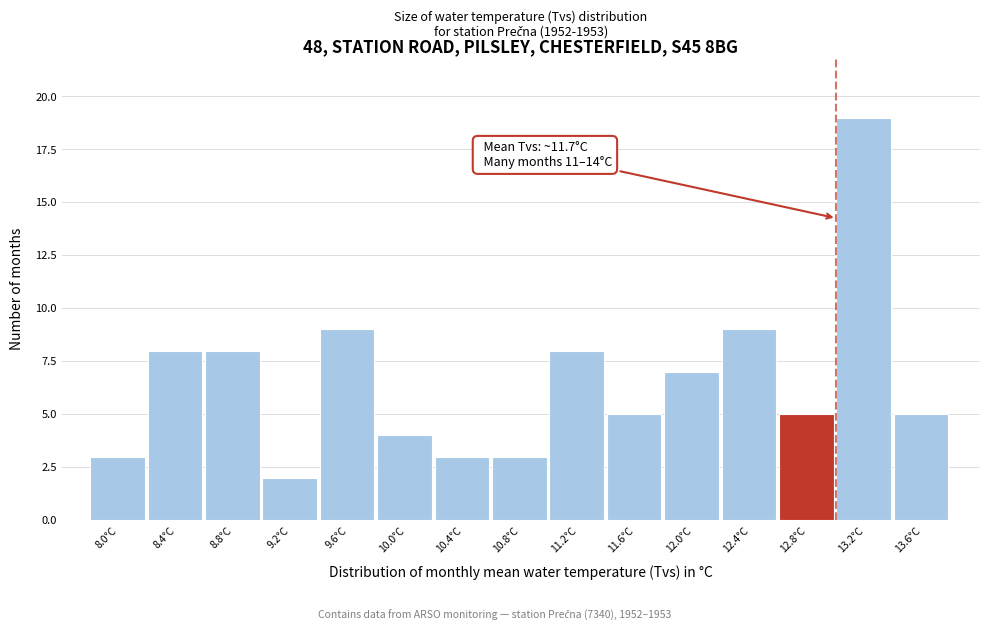

Over which range of the x-axis is the bar tallest?

13.0 to 13.4